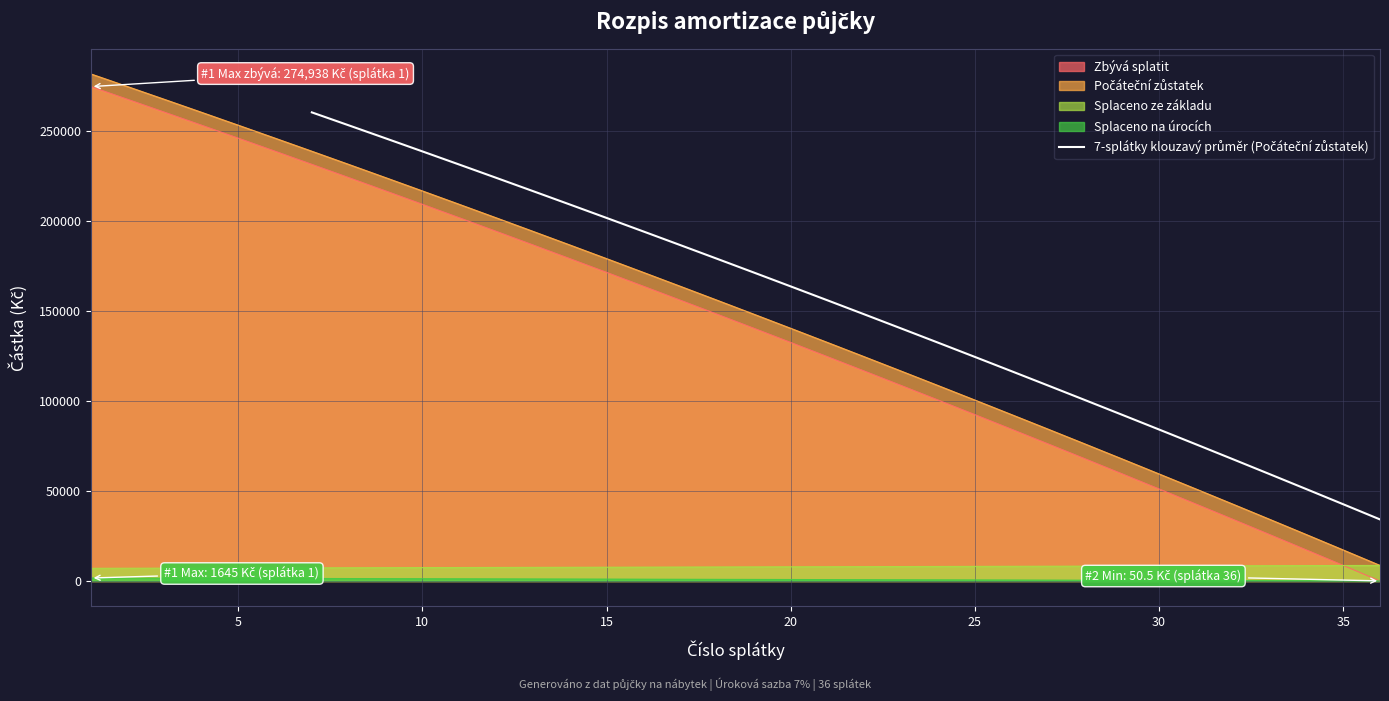

Reading left to right, list all the values displayed in this chart.

260605.8	253418.6	246189.6	238918.3	231604.7	224248.4	216849.2	209406.8	201921.0	194391.5	186818.1	179200.5	171538.5	163831.8	156080.2	148283.3	140440.9	132552.8	124618.7	116638.3	108611.4	100537.6	92416.7	84248.5	76032.6	67768.8	59456.8	51096.2	42687.0	34228.6